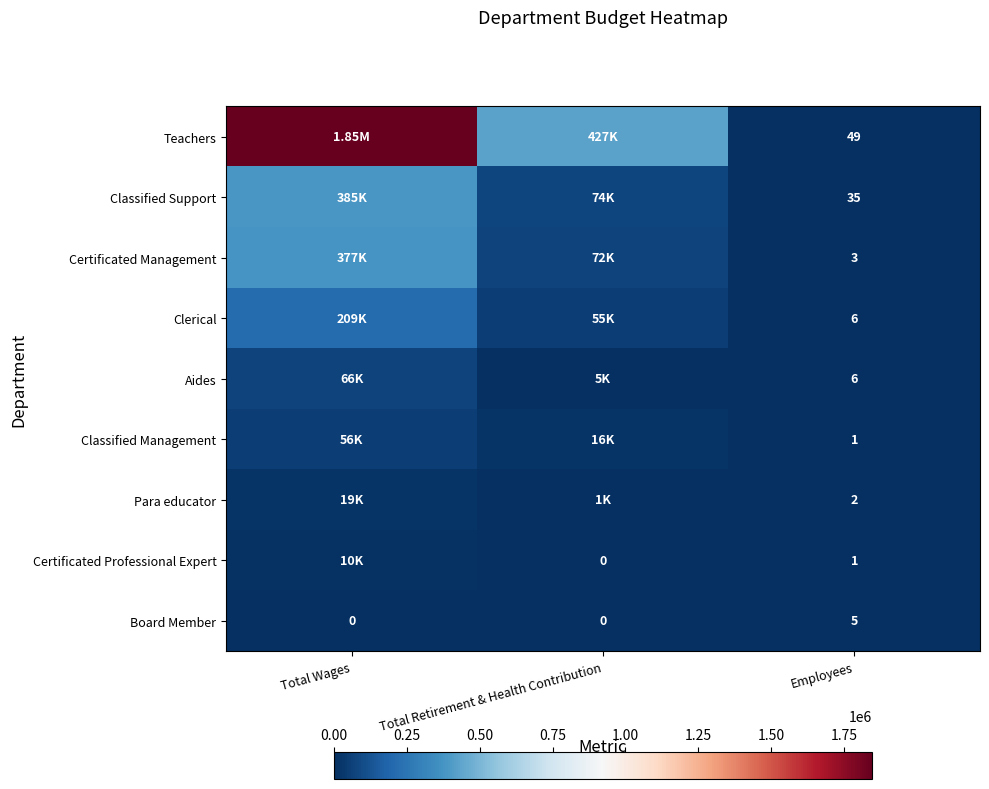

What is the difference between the maximum and minimum values in the Classified Management series?

55921